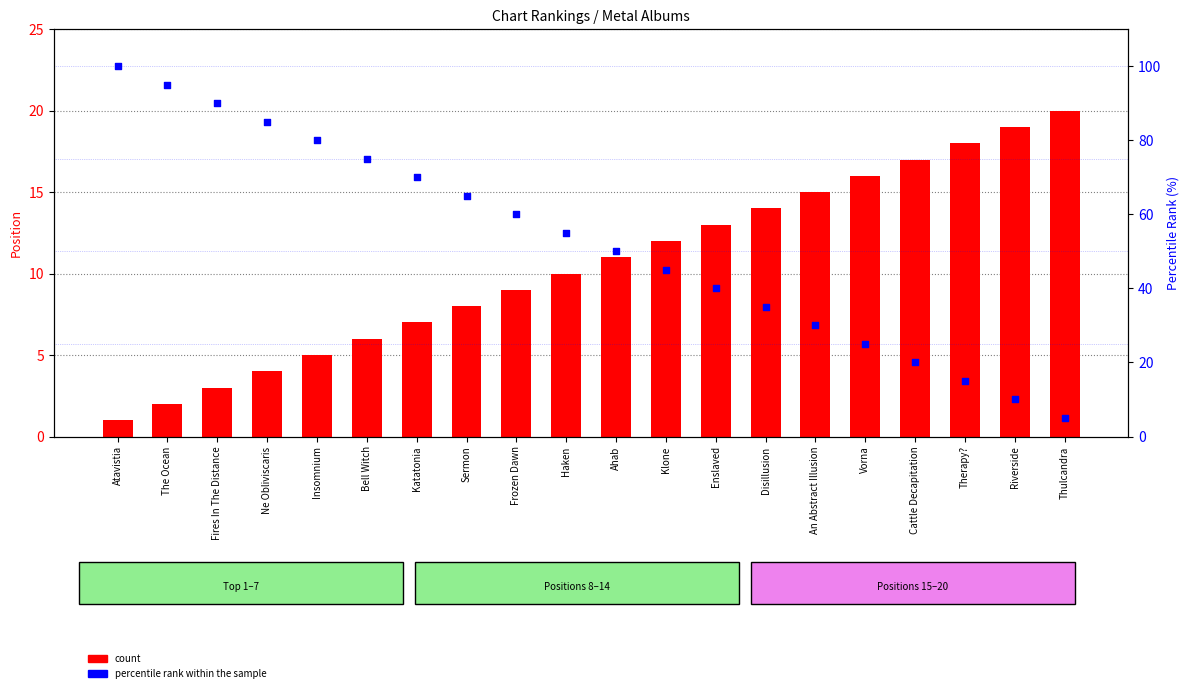

Is the value of count at Ne Obliviscaris greater than the value of percentile rank within the sample at Haken?

No